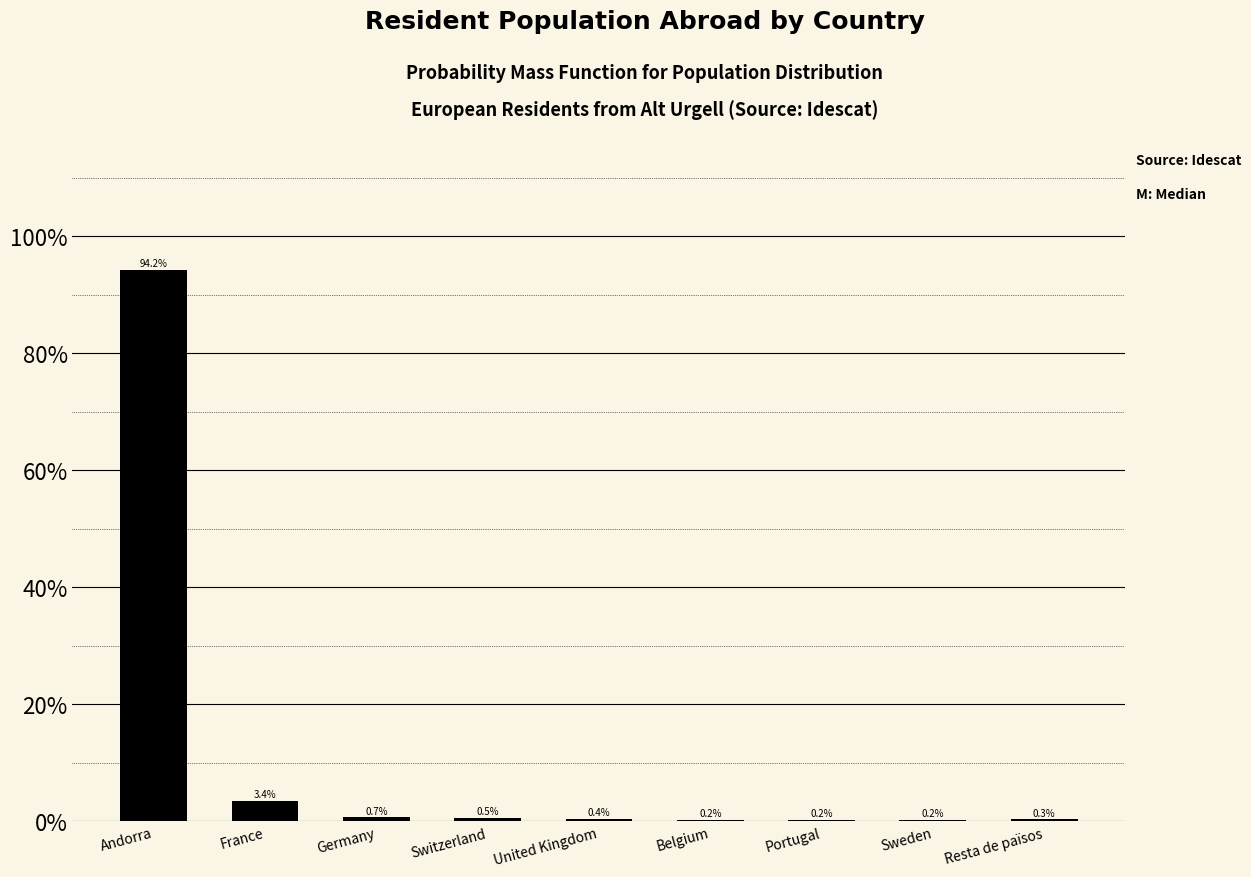

Reading left to right, extract all data points from this chart.

Andorra=94.2	France=3.4	Germany=0.7	Switzerland=0.5	United Kingdom=0.4	Belgium=0.2	Portugal=0.2	Sweden=0.2	Resta de països=0.3